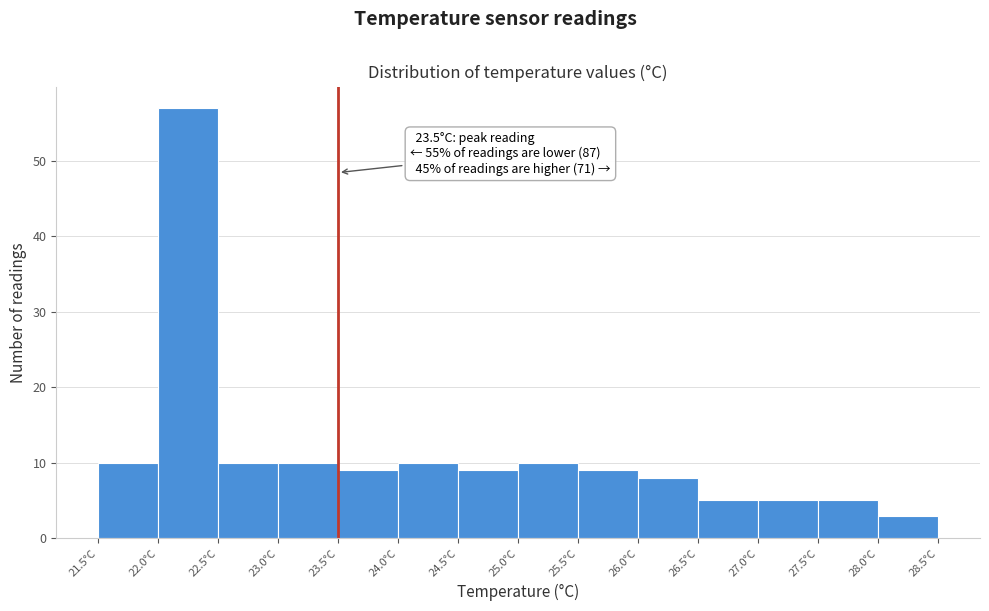

Which range on the x-axis has the tallest bar?

22.0 to 22.5